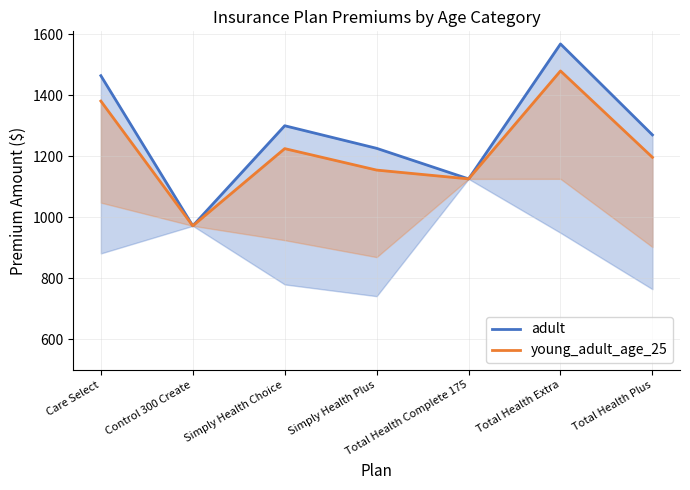

Where is adult nearest to the value 1270?

Total Health Plus